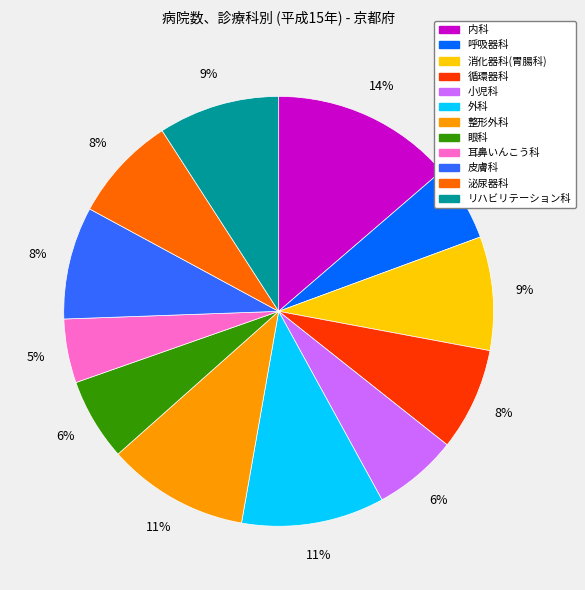

To the nearest percent, what is the difference between the largest and smallest slice percentages?

9%